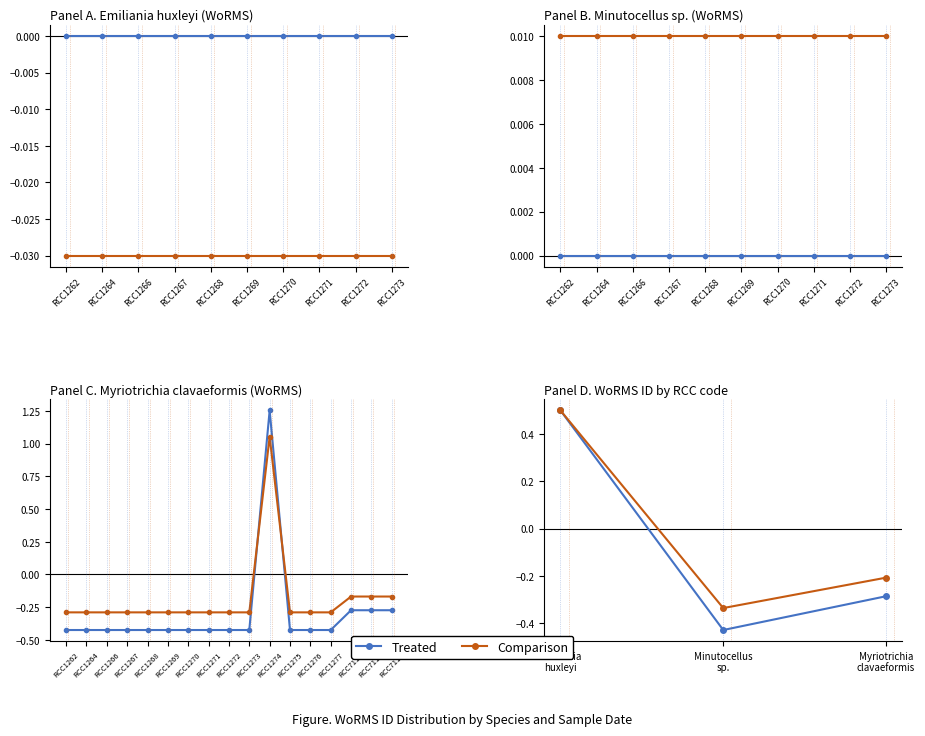

Rank the series by their average value, from lowest to highest.

Treated, Comparison